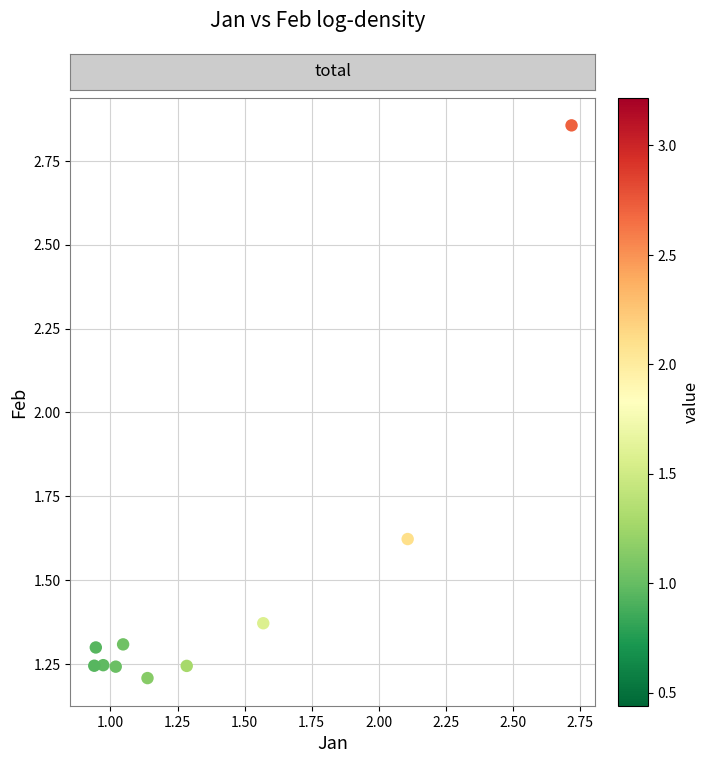

What is the average Y value?

1.5